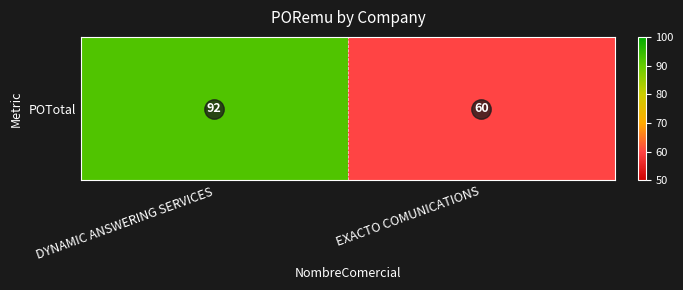

Reading left to right, what are all the values shown in this chart?

DYNAMIC ANSWERING SERVICES=92	EXACTO COMUNICATIONS=60